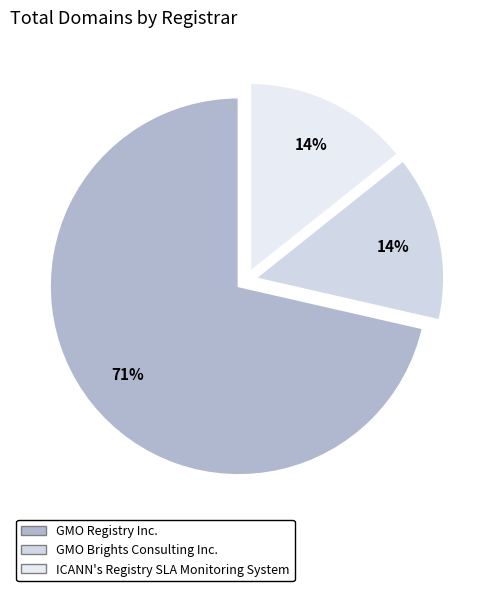

Does any single category account for the majority?

Yes